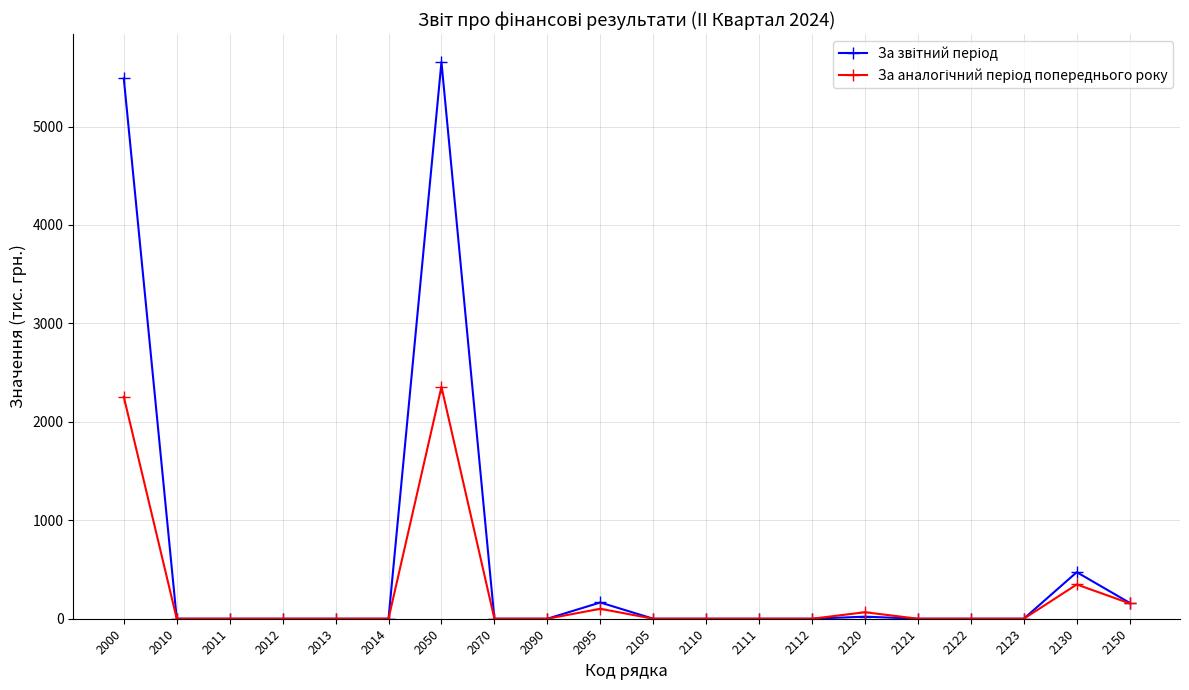

Which label corresponds to the largest value in the chart?

2050